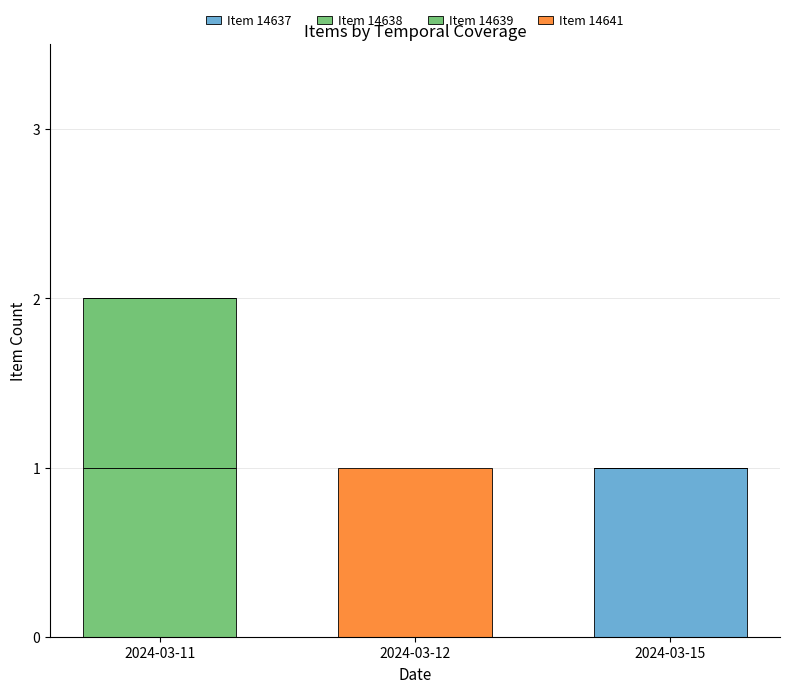

What are all the series names shown in the legend?

Item 14637, Item 14638, Item 14639, Item 14641